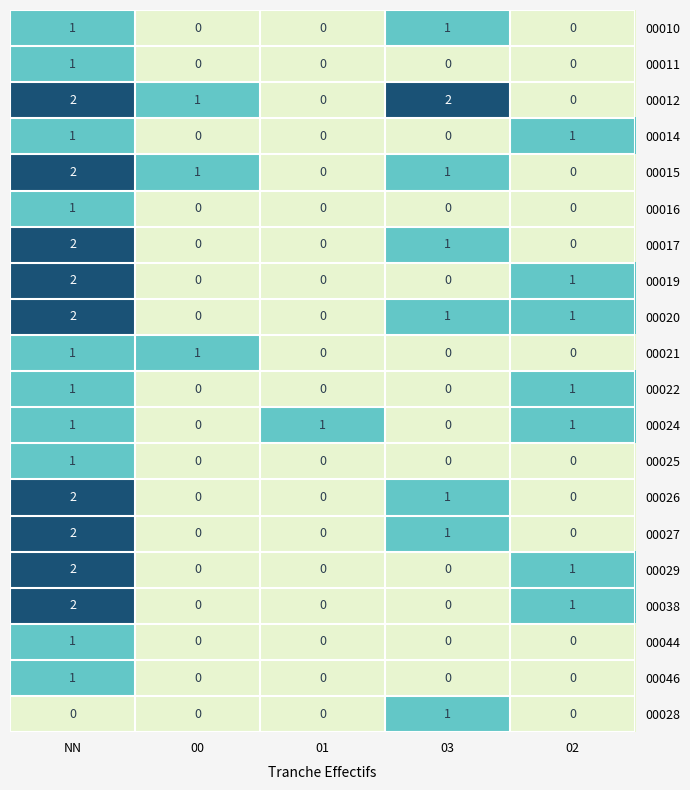

At which label does 00014 reach its peak?

NN